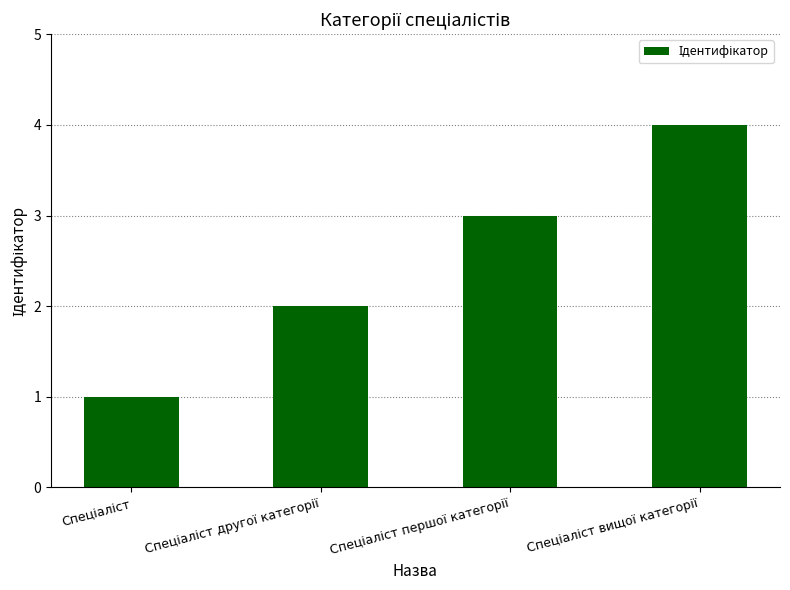

How many categories are shown in the chart?

4